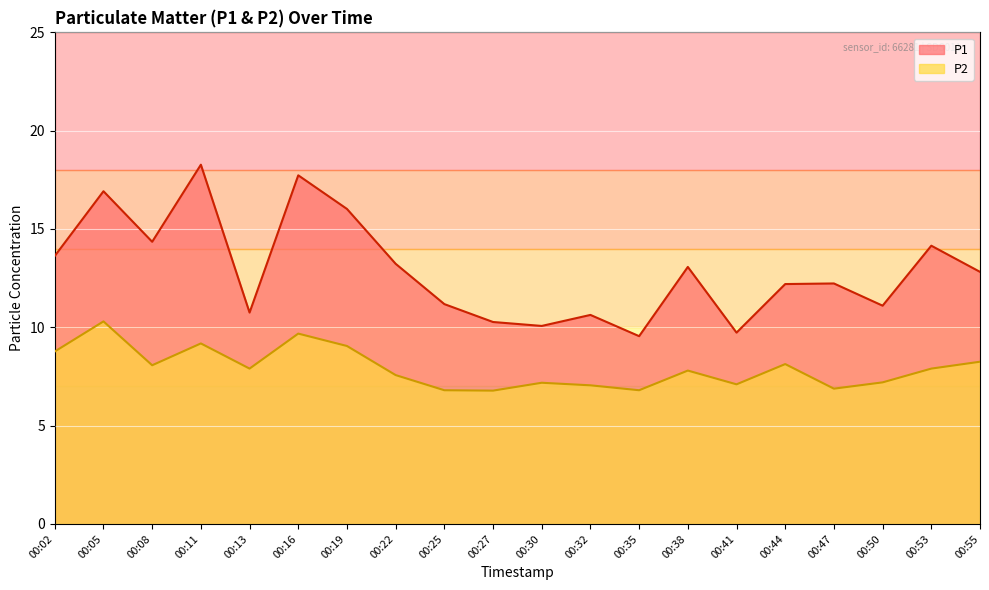

What is the difference between the maximum and minimum values in the P1 series?

8.7